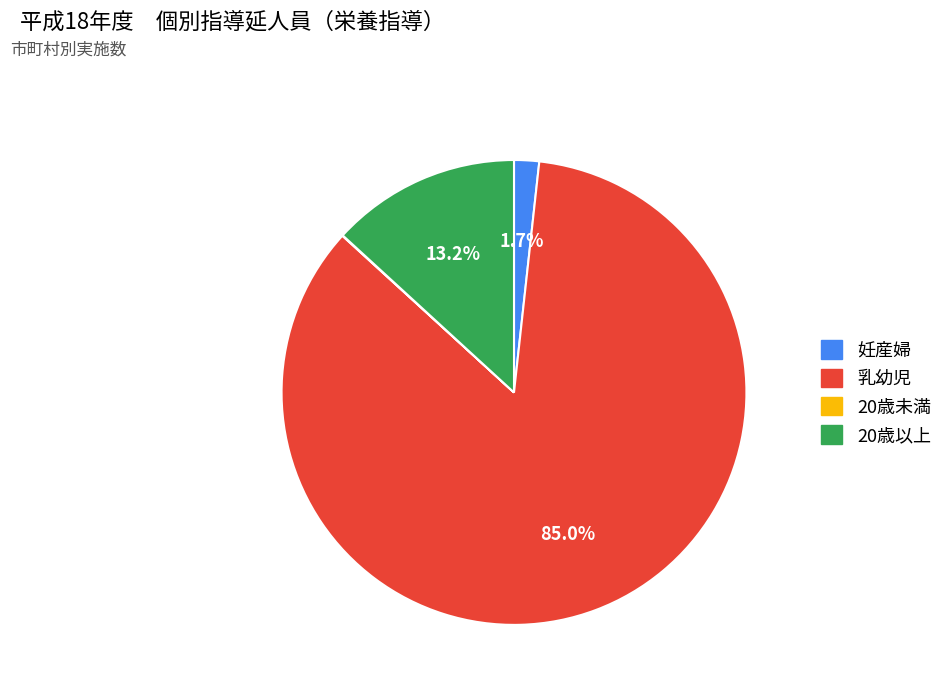

Is the sum of 妊産婦 and 20歳以上 greater than half?

No